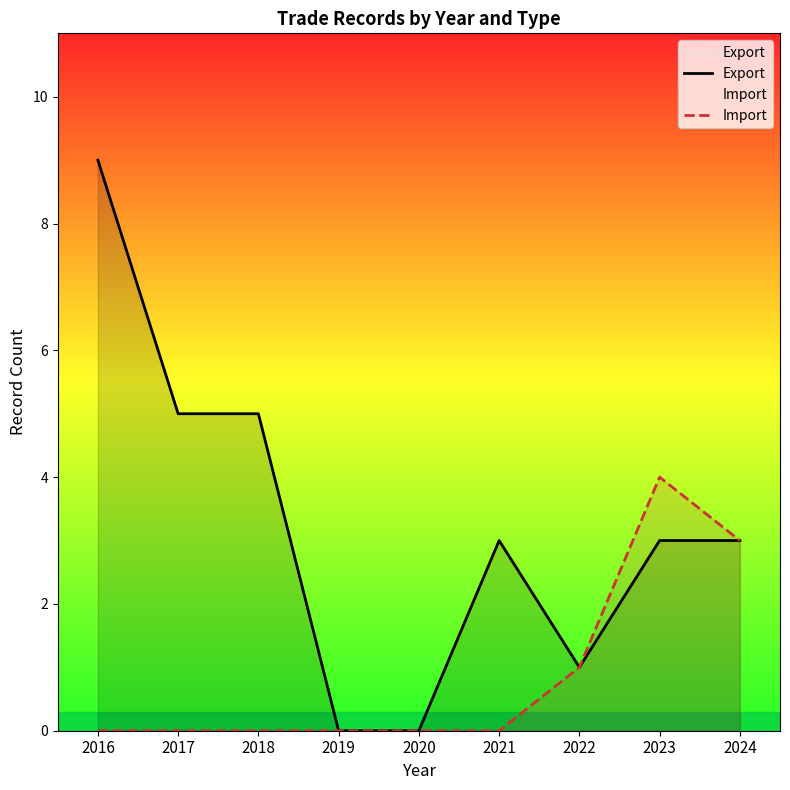

In Import, how many points are higher than both neighbors (excluding endpoints)?

1